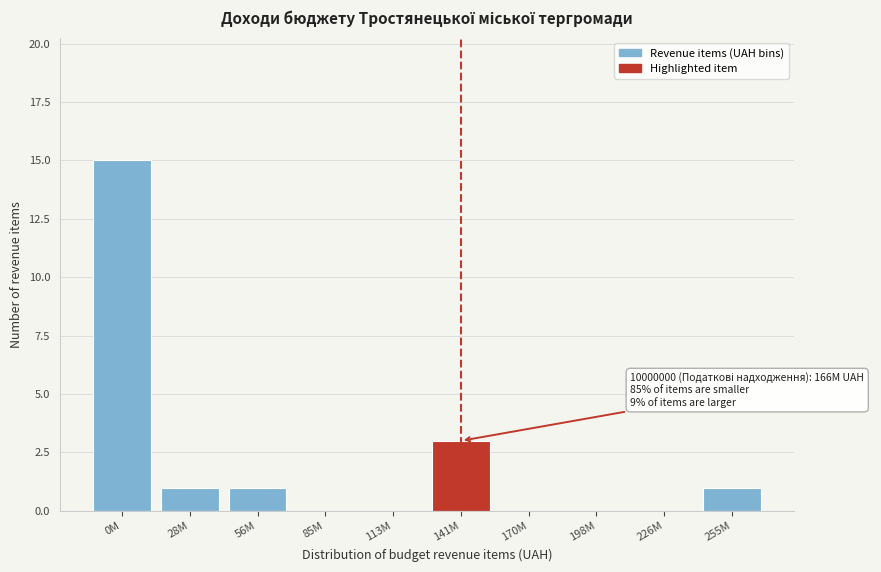

Reading right to left, transcribe all the data shown in this chart.

255M=1	226M=0	198M=0	170M=0	141M=3	113M=0	85M=0	56M=1	28M=1	0M=15